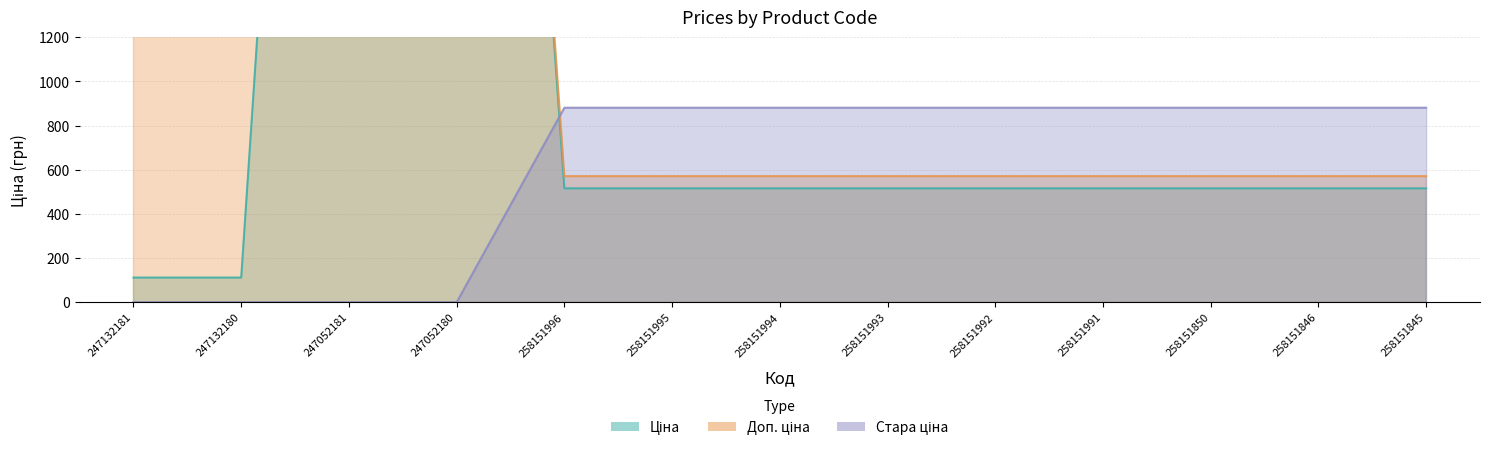

Which series has the largest total across all categories?

Доп. ціна